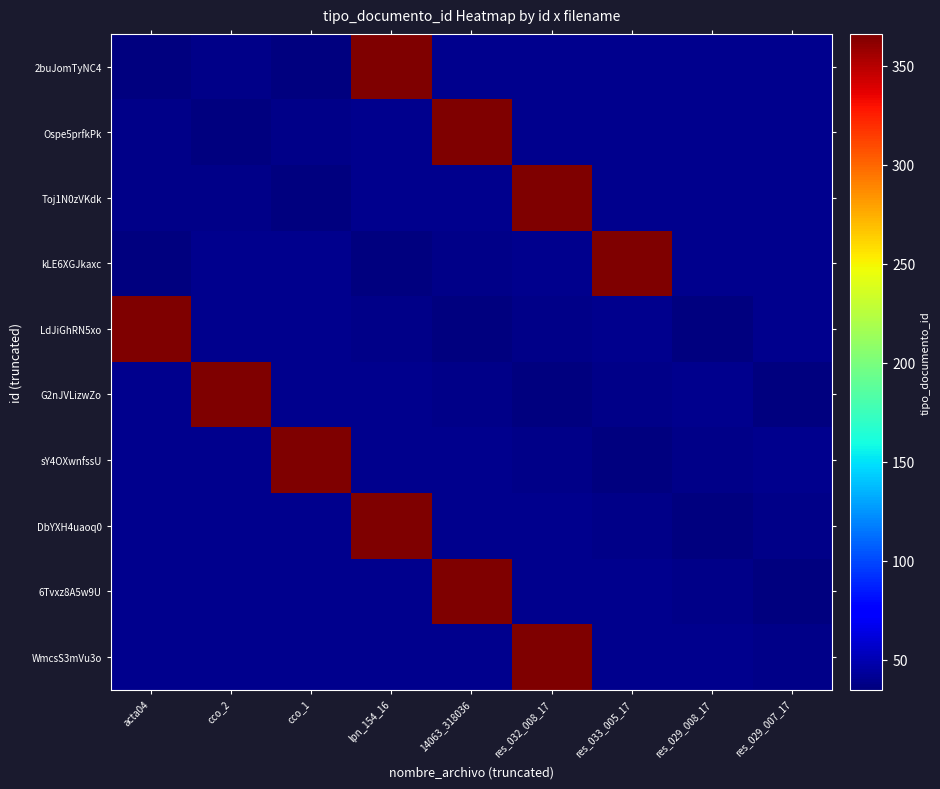

Which series changed the most between acta04 and lpn_154_16?

2buJomTyNC4